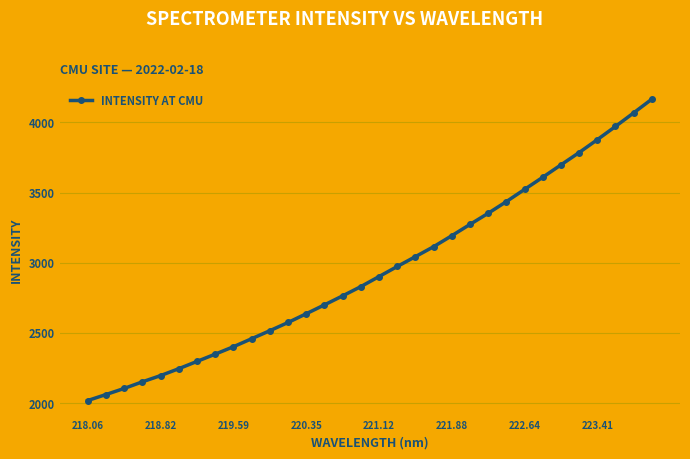

What is the difference between the maximum and minimum values?

2147.1